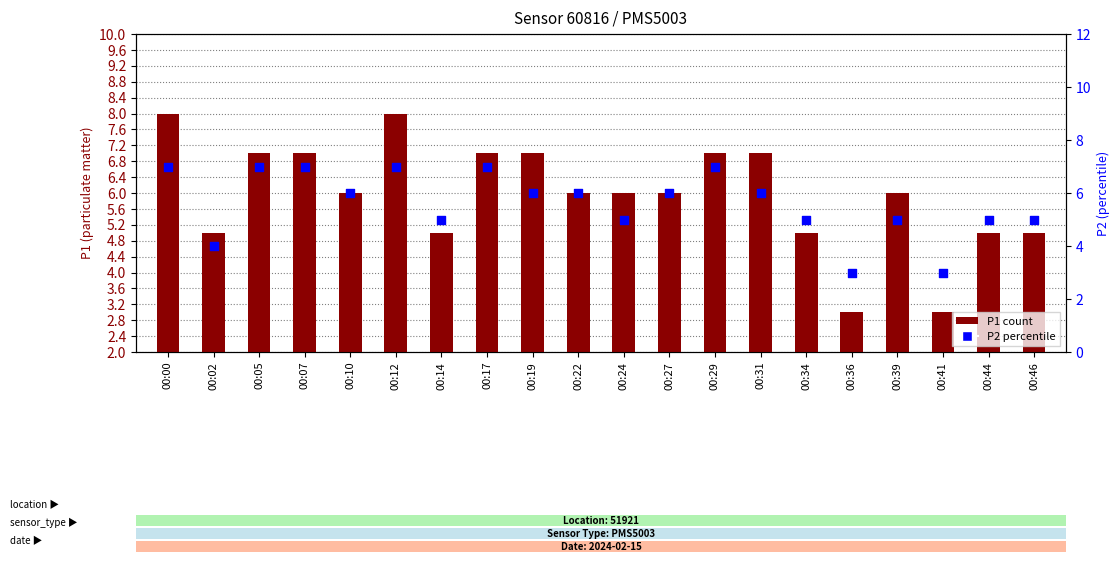

Which series reaches the minimum Y coordinate?

P1 count